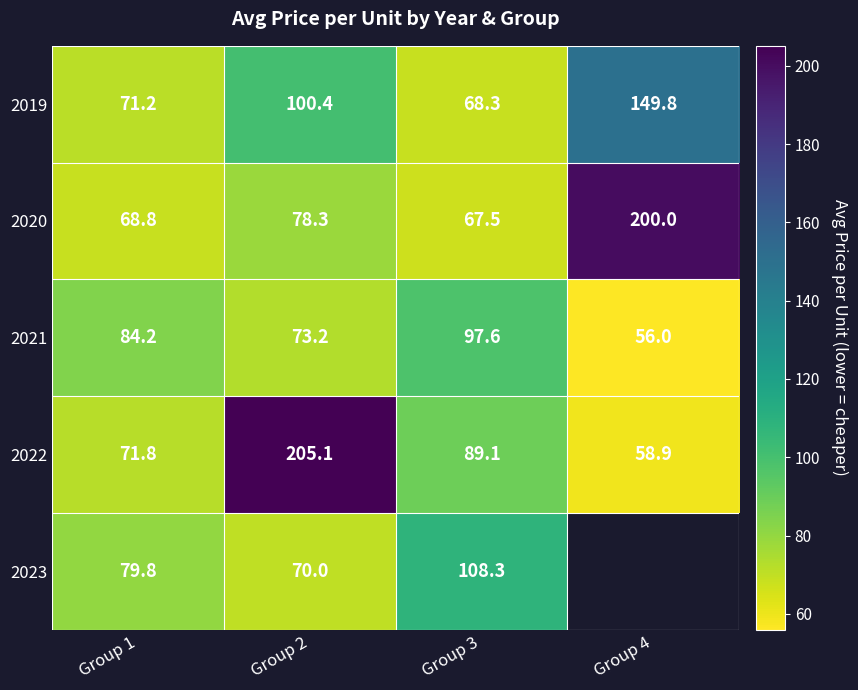

The value of 2019 at Group 4 is 149.8. True or false?

True